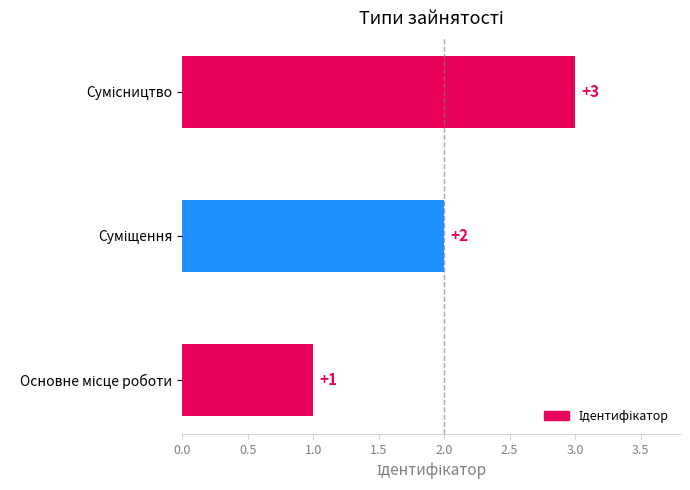

How many values are between 1 and 3?

3